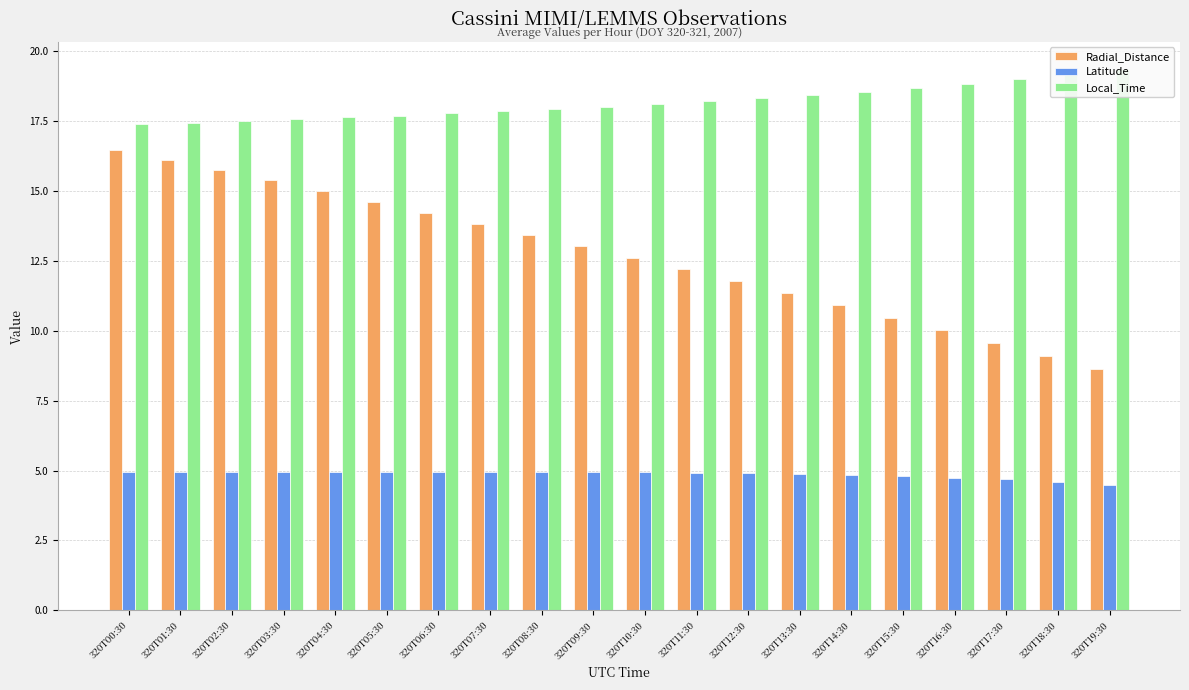

How many data points in Local_Time are above 18?

11